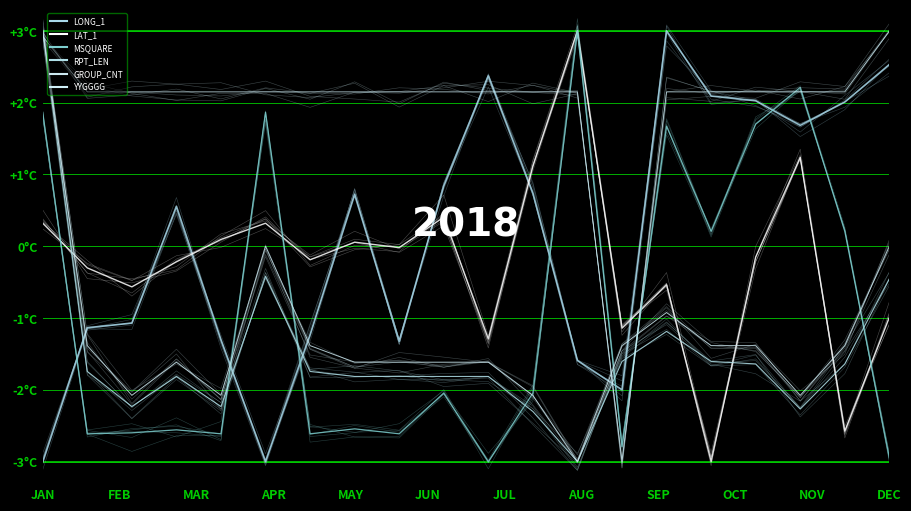

Which series ends up on top after the final intersection of GROUP_CNT and YYGGGG?

YYGGGG